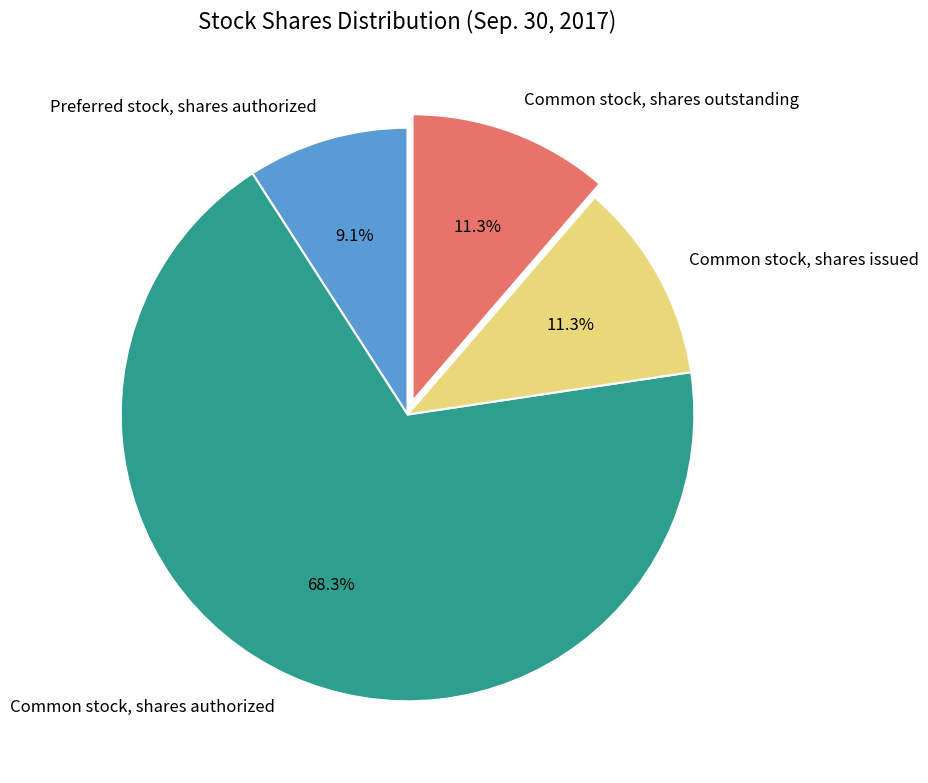

Do Common stock, shares outstanding and Common stock, shares issued together represent more than half of the pie?

No